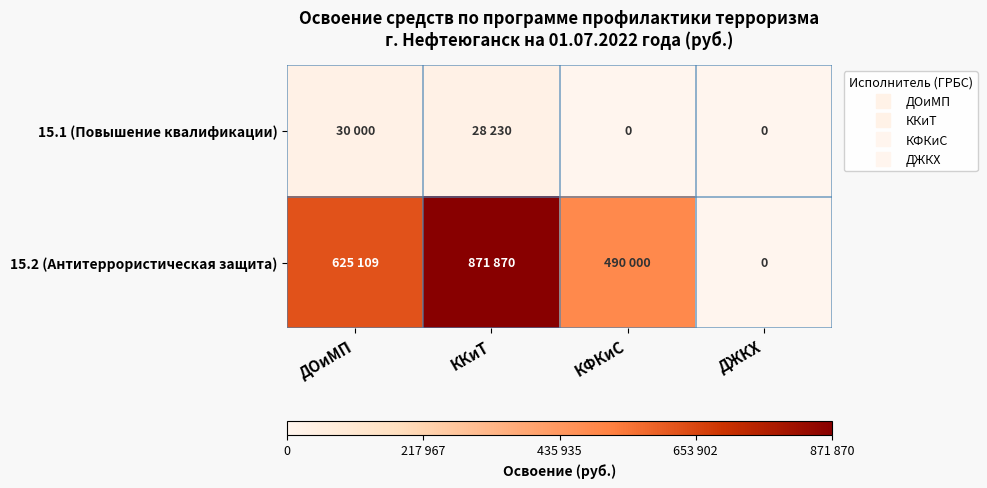

Rank the series by their average value, from lowest to highest.

15.1 (Повышение квалификации), 15.2 (Антитеррористическая защита)